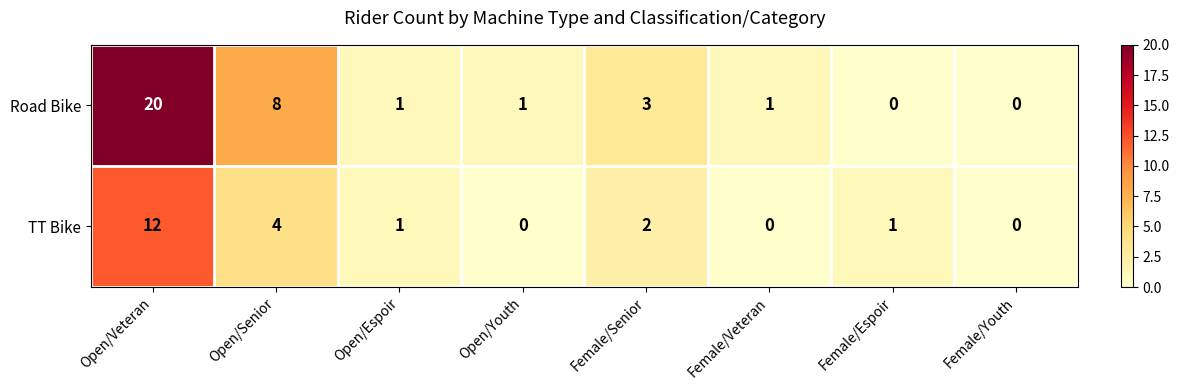

Where is Road Bike nearest to the value 10?

Open/Senior